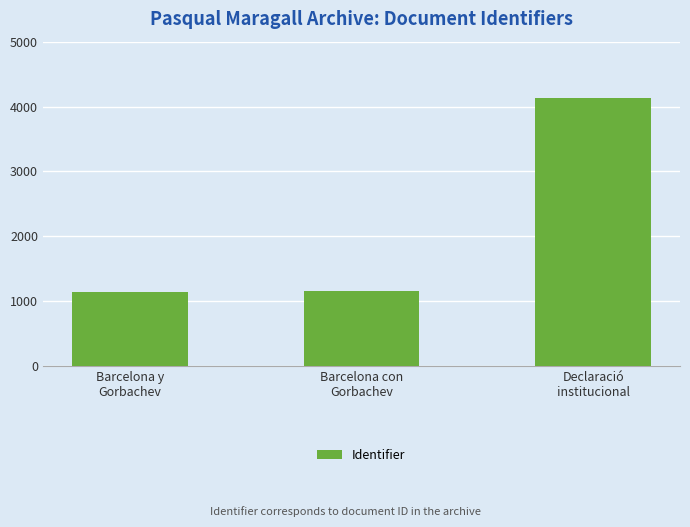

What is the difference between the maximum and minimum values?

2990